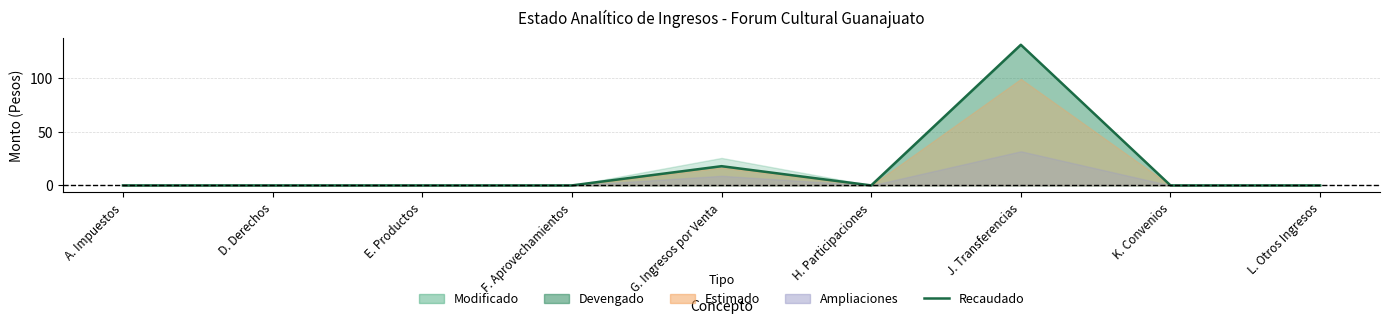

How many lines are shown in the chart?

1